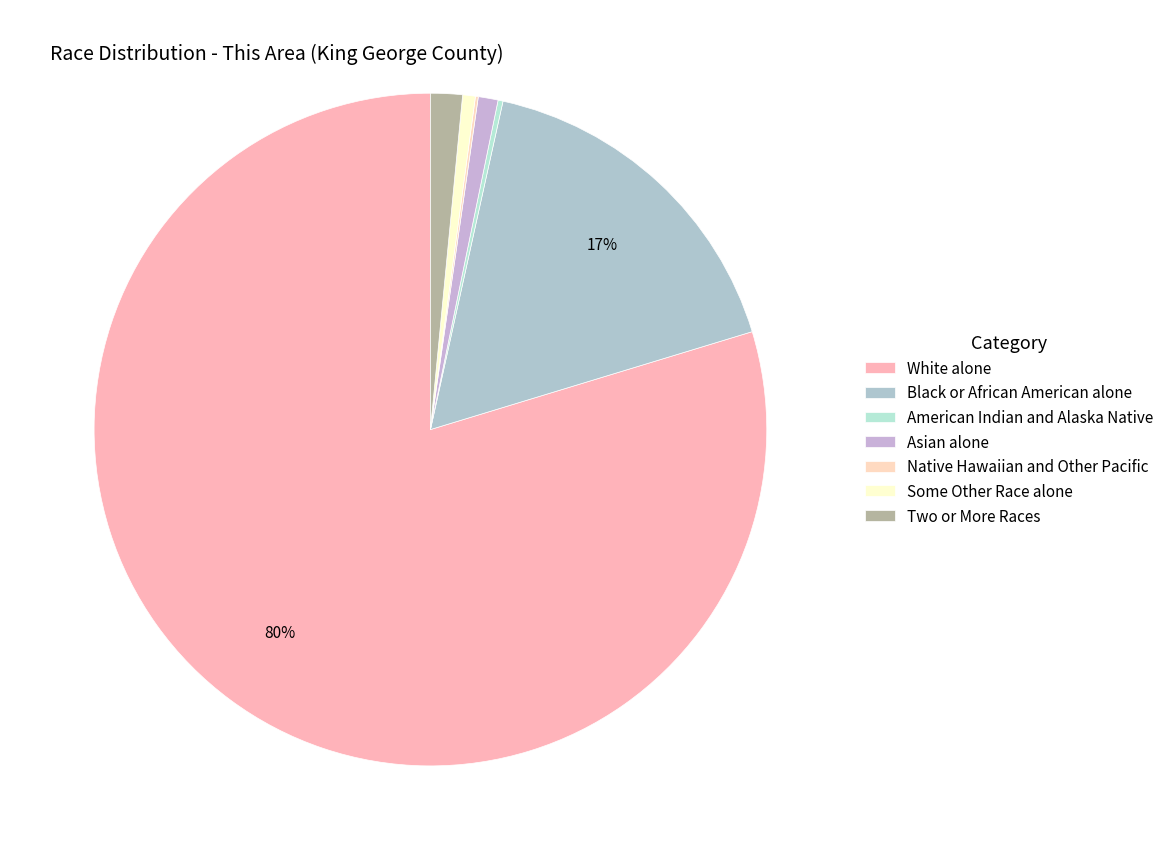

Which has a higher value, White alone or Black or African American alone?

White alone